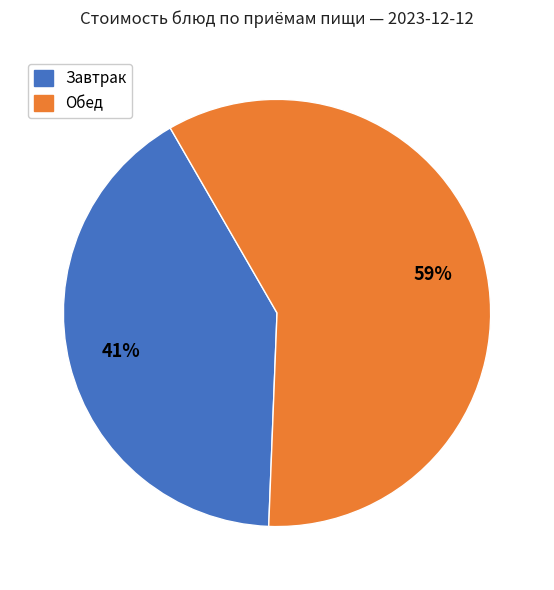

To the nearest percent, what is the average slice percentage?

50%